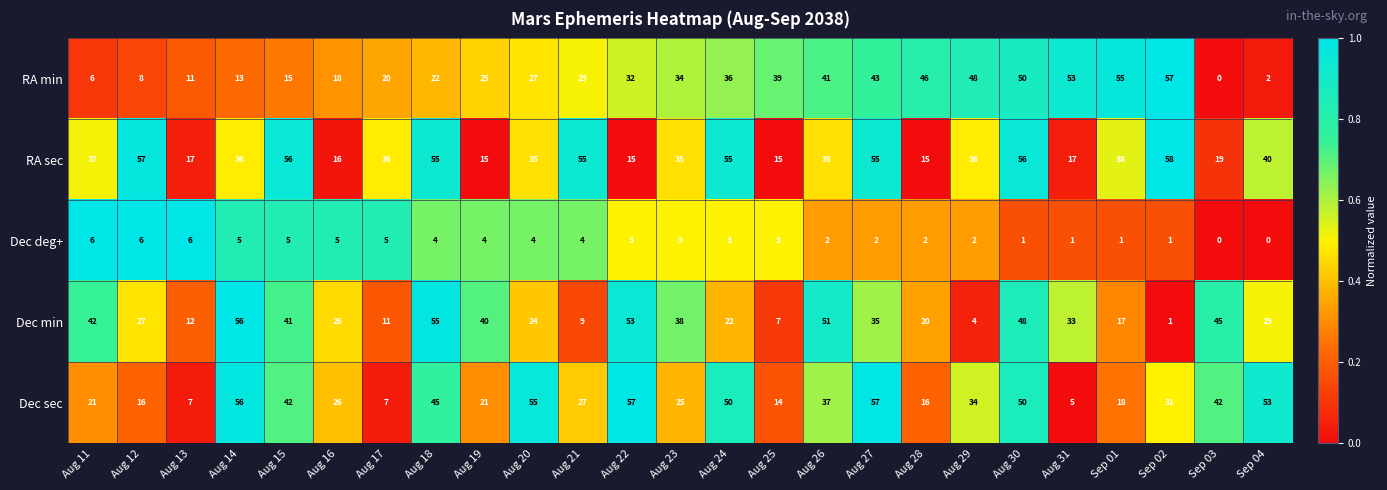

Count the number of categories in the chart.

25